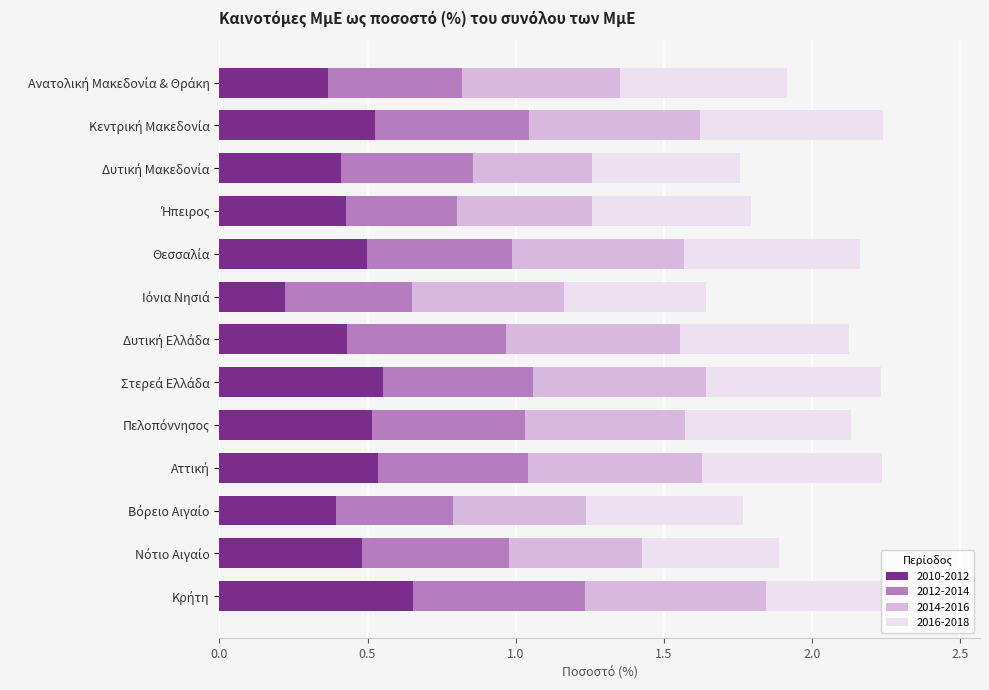

Count the 2010-2012 values in the range 0 to 1.

13